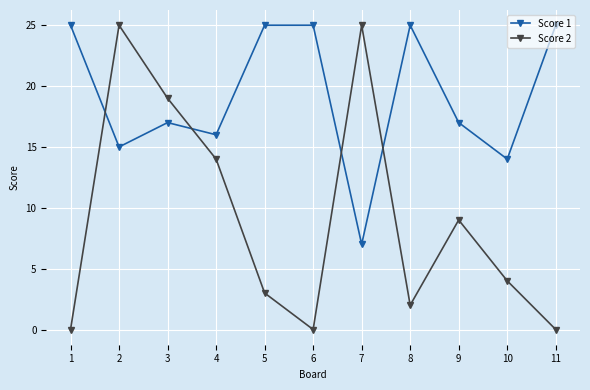

What value does the Score 2 series have at 2?

25